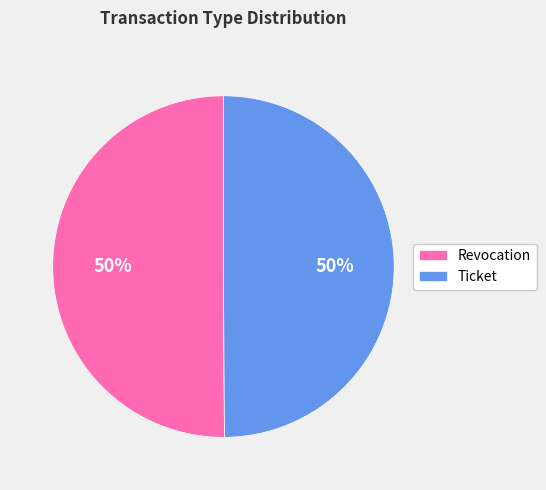

Approximately how many times larger is the value at Revocation compared to Ticket?

1.0